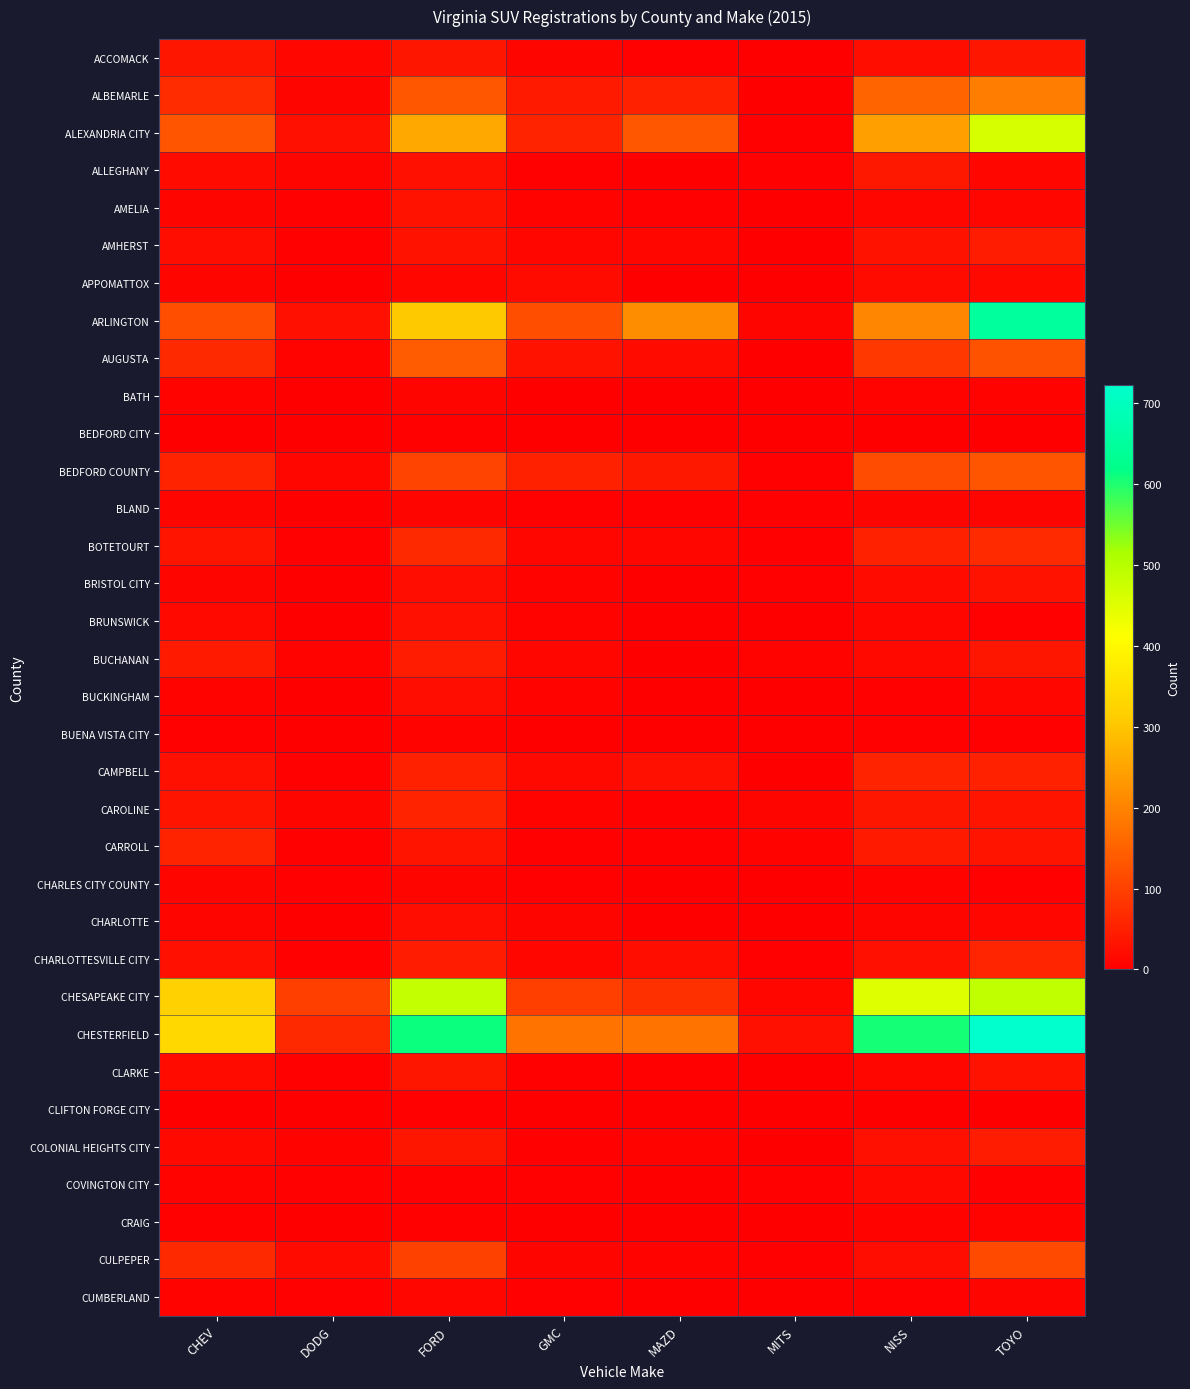

Rank the series by their maximum value, from lowest to highest.

BEDFORD CITY, CLIFTON FORGE CITY, BUENA VISTA CITY, CRAIG, BATH, BLAND, CHARLES CITY COUNTY, CUMBERLAND, COVINGTON CITY, APPOMATTOX, BUCKINGHAM, CHARLOTTE, BRUNSWICK, BRISTOL CITY, AMELIA, CLARKE, ACCOMACK, ALLEGHANY, AMHERST, BUCHANAN, COLONIAL HEIGHTS CITY, CAROLINE, CAMPBELL, CARROLL, CHARLOTTESVILLE CITY, BOTETOURT, CULPEPER, BEDFORD COUNTY, AUGUSTA, ALBEMARLE, ALEXANDRIA CITY, CHESAPEAKE CITY, ARLINGTON, CHESTERFIELD